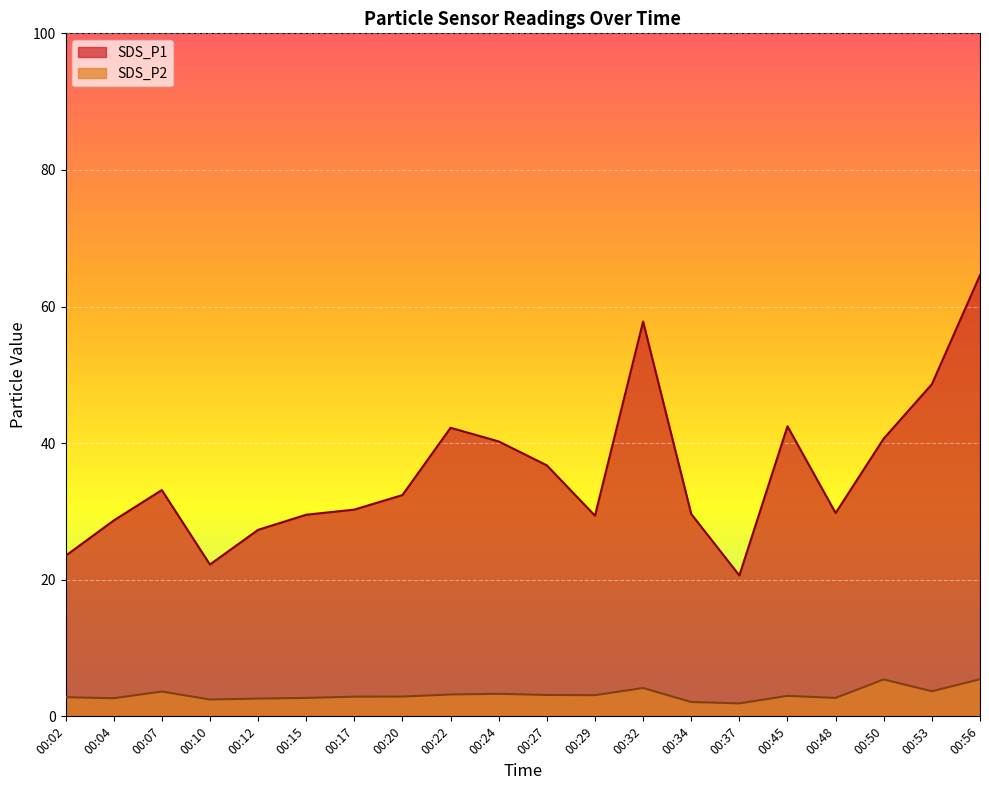

The value of SDS_P2 at 00:53 is 0.9. True or false?

False